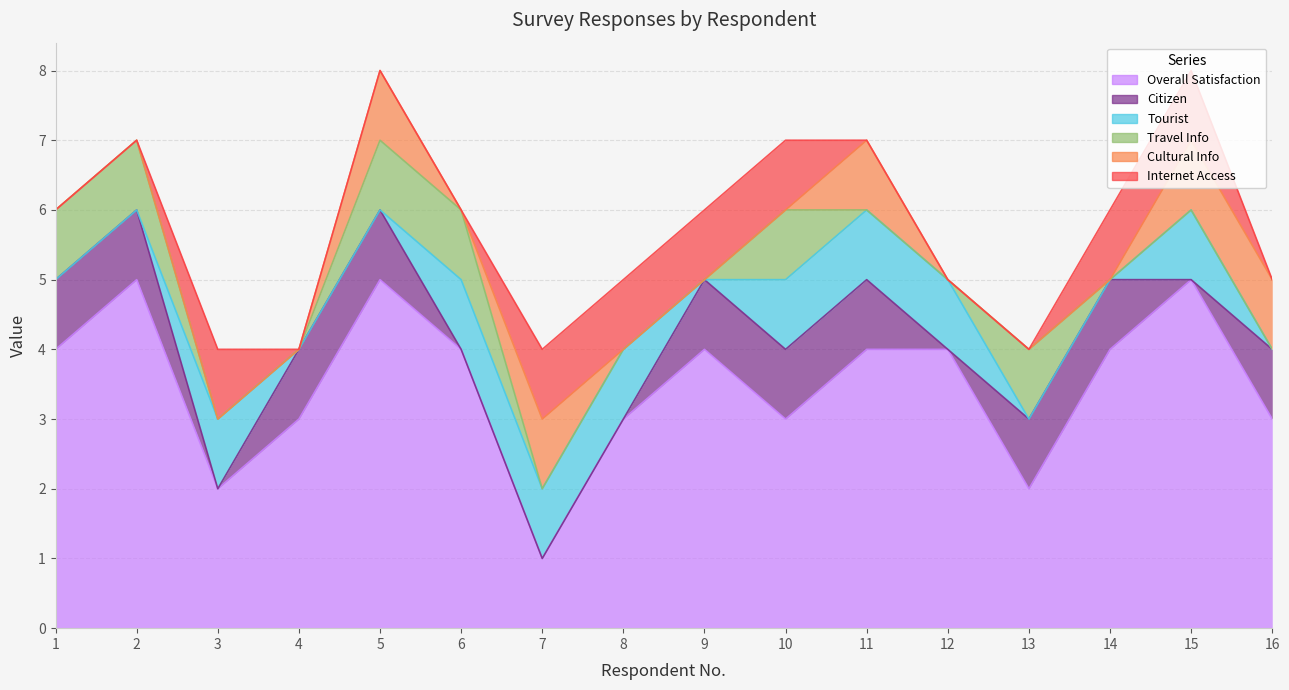

Is the value of Tourist at 10 greater than the value of Travel Info at 11?

Yes